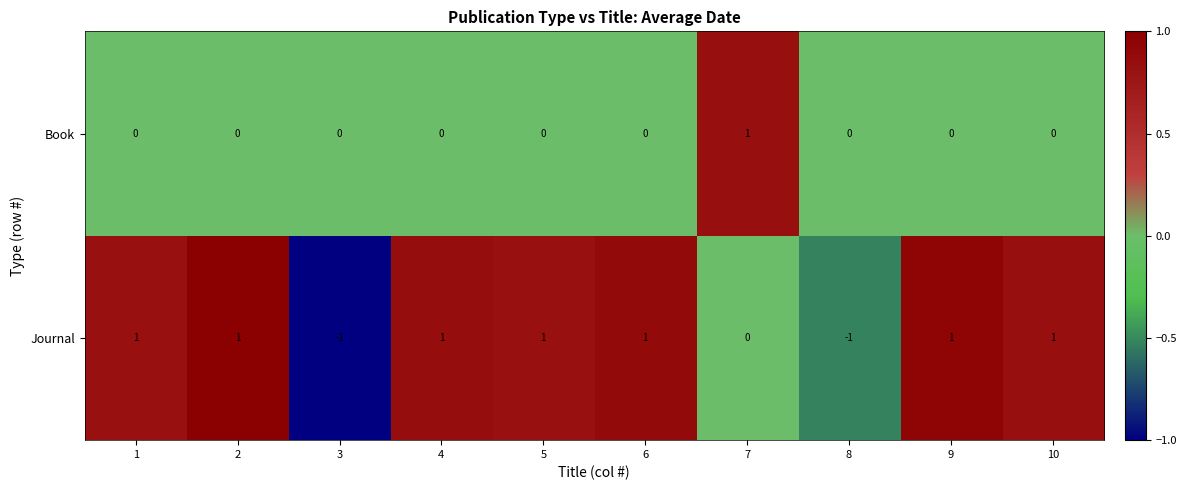

Count the Book values in the range 0 to 1.

10